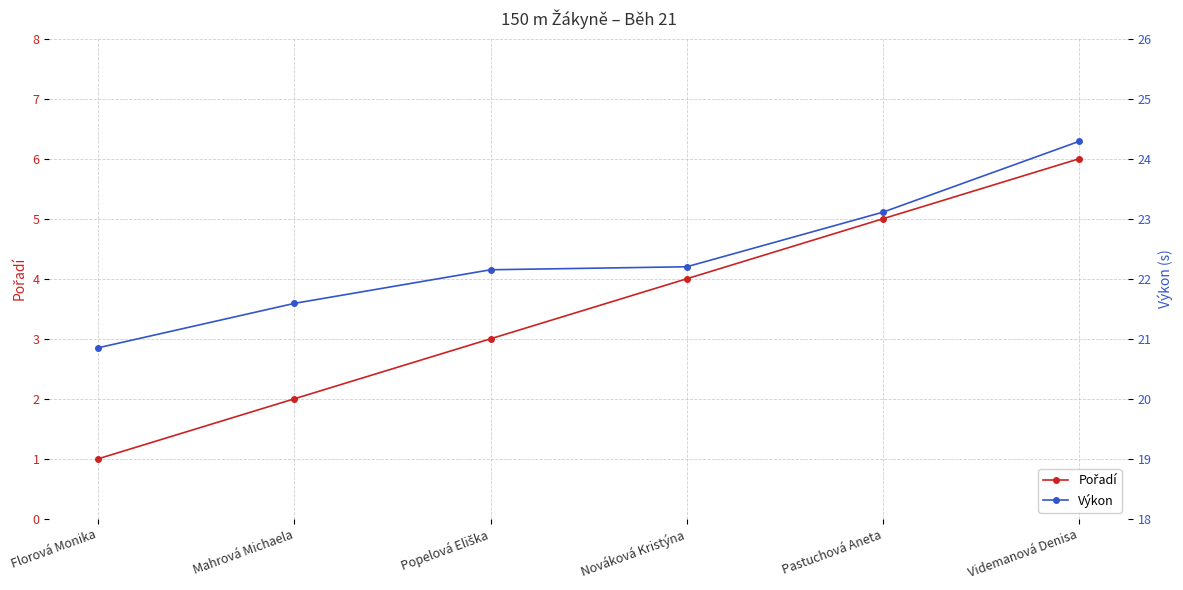

At Videmanová Denisa, list the series in order from smallest to largest.

Pořadí, Výkon